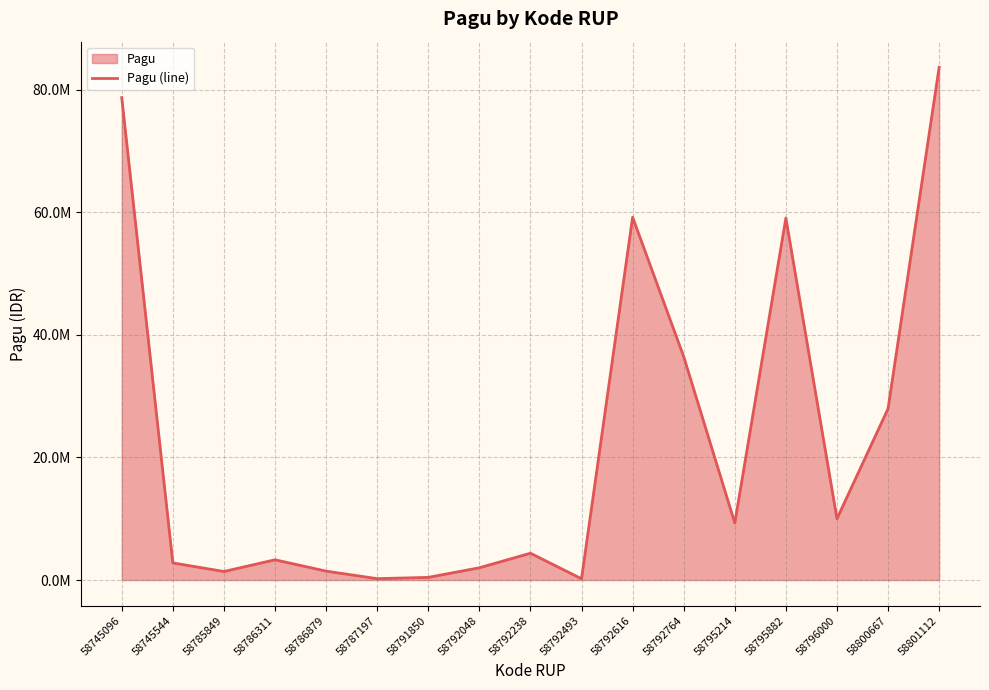

Approximately how many times larger is the value at 58800667 compared to 58786311?

8.5